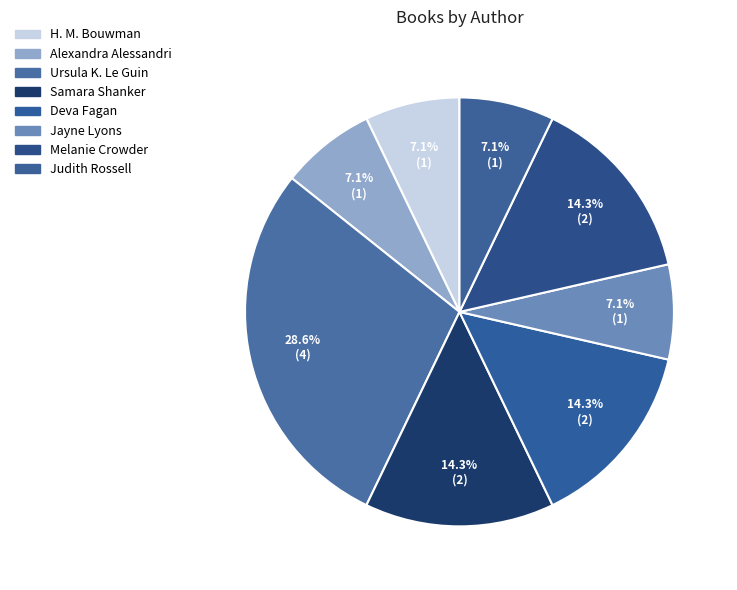

Is it true that Alexandra Alessandri is 7% of the pie?

True